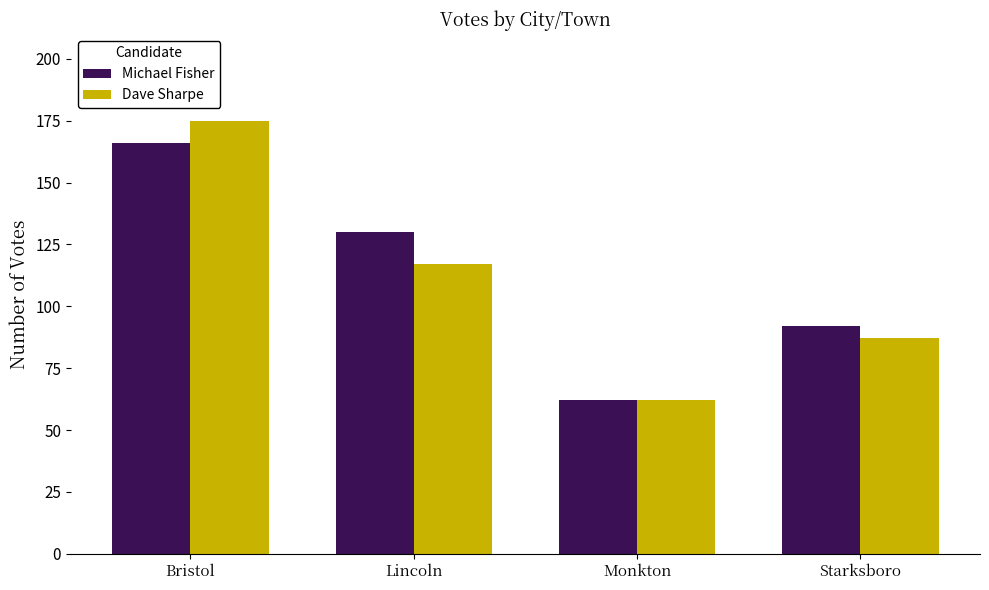

List the labels in order of Michael Fisher value, largest first.

Bristol, Lincoln, Starksboro, Monkton